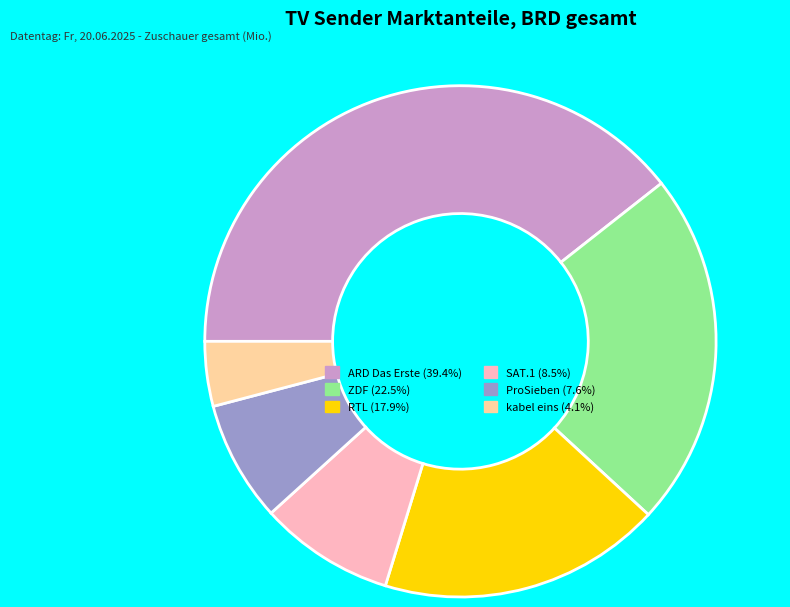

Which category has the biggest portion of the pie?

ARD Das Erste